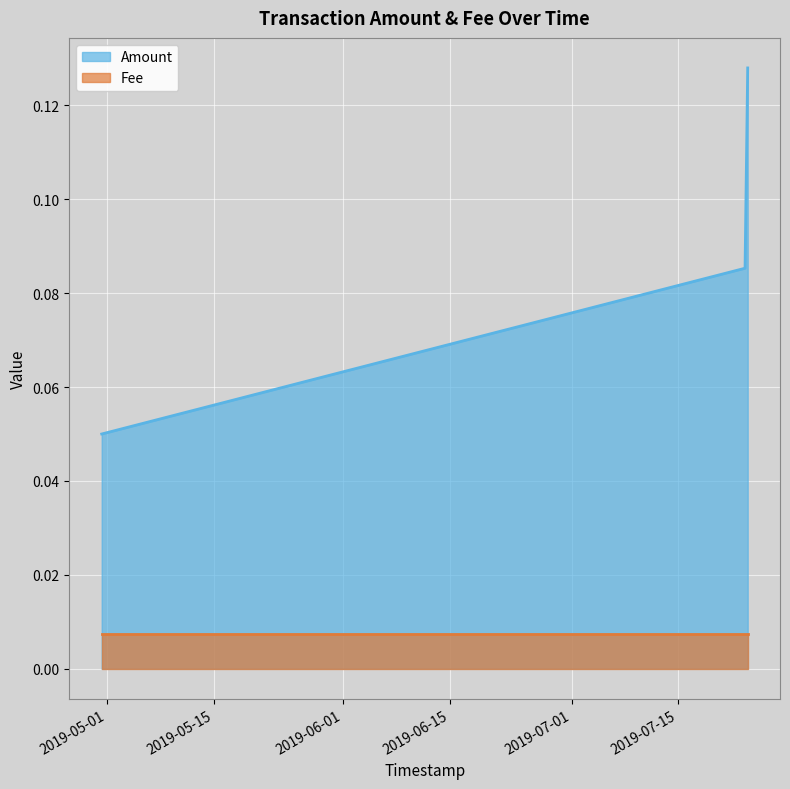

What is the sum of the values at 2019-07-24 02:55:01 and 2019-04-30 07:18:53?

0.2